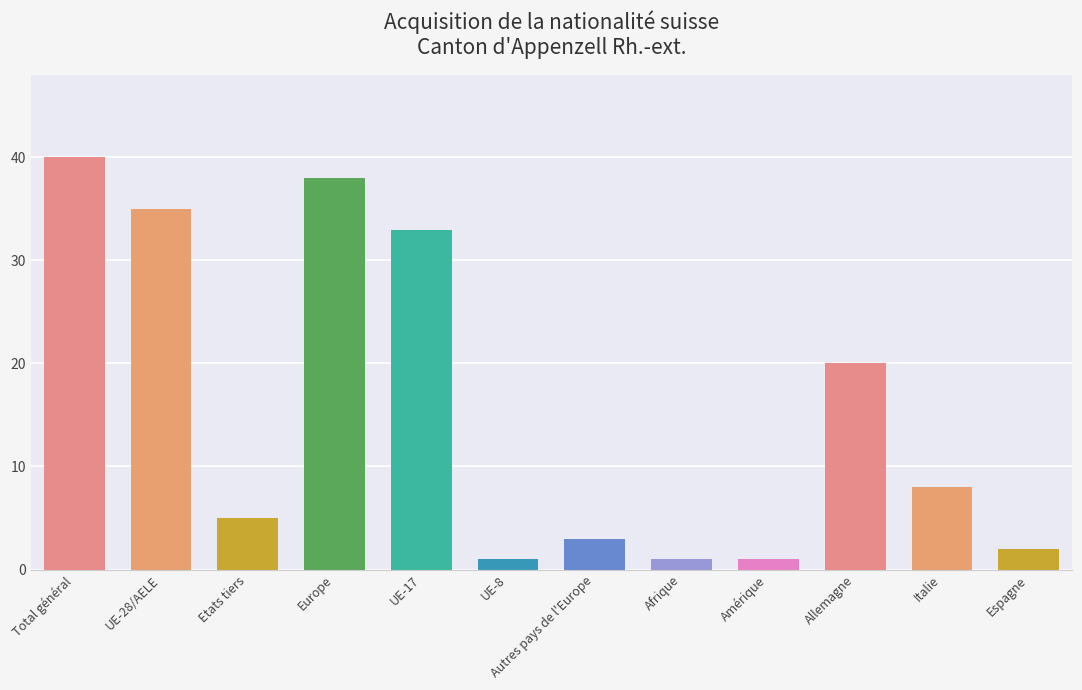

What is the greatest value displayed?

40